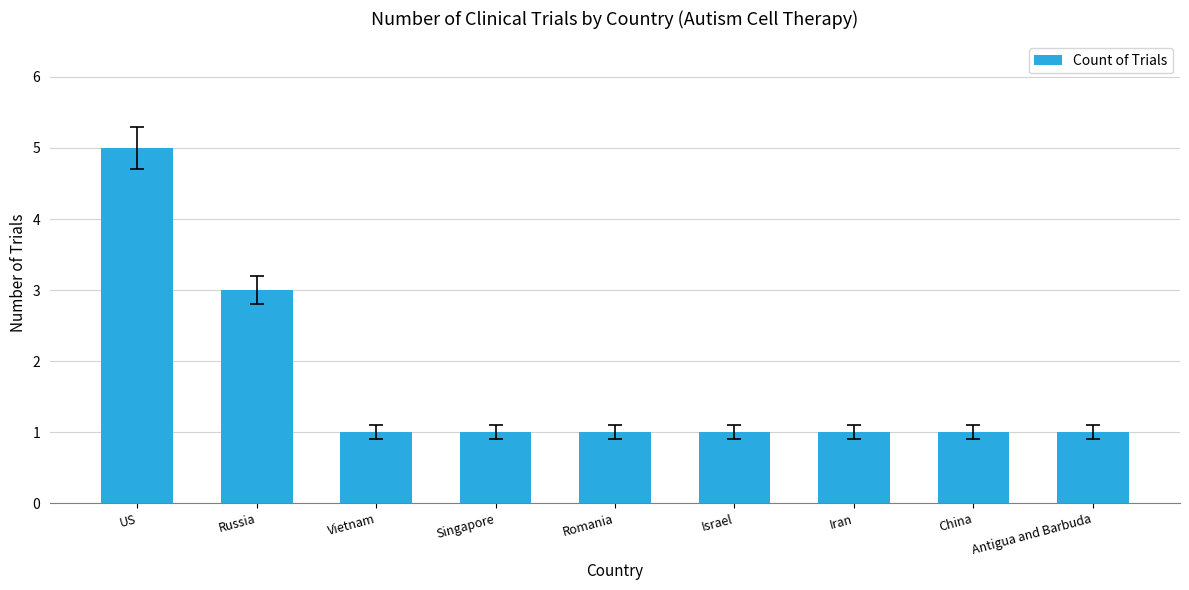

What is the greatest value displayed?

5